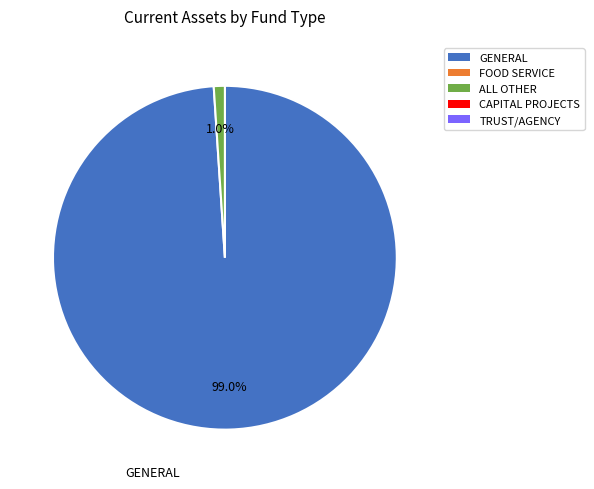

Count the number of slices in the pie.

2